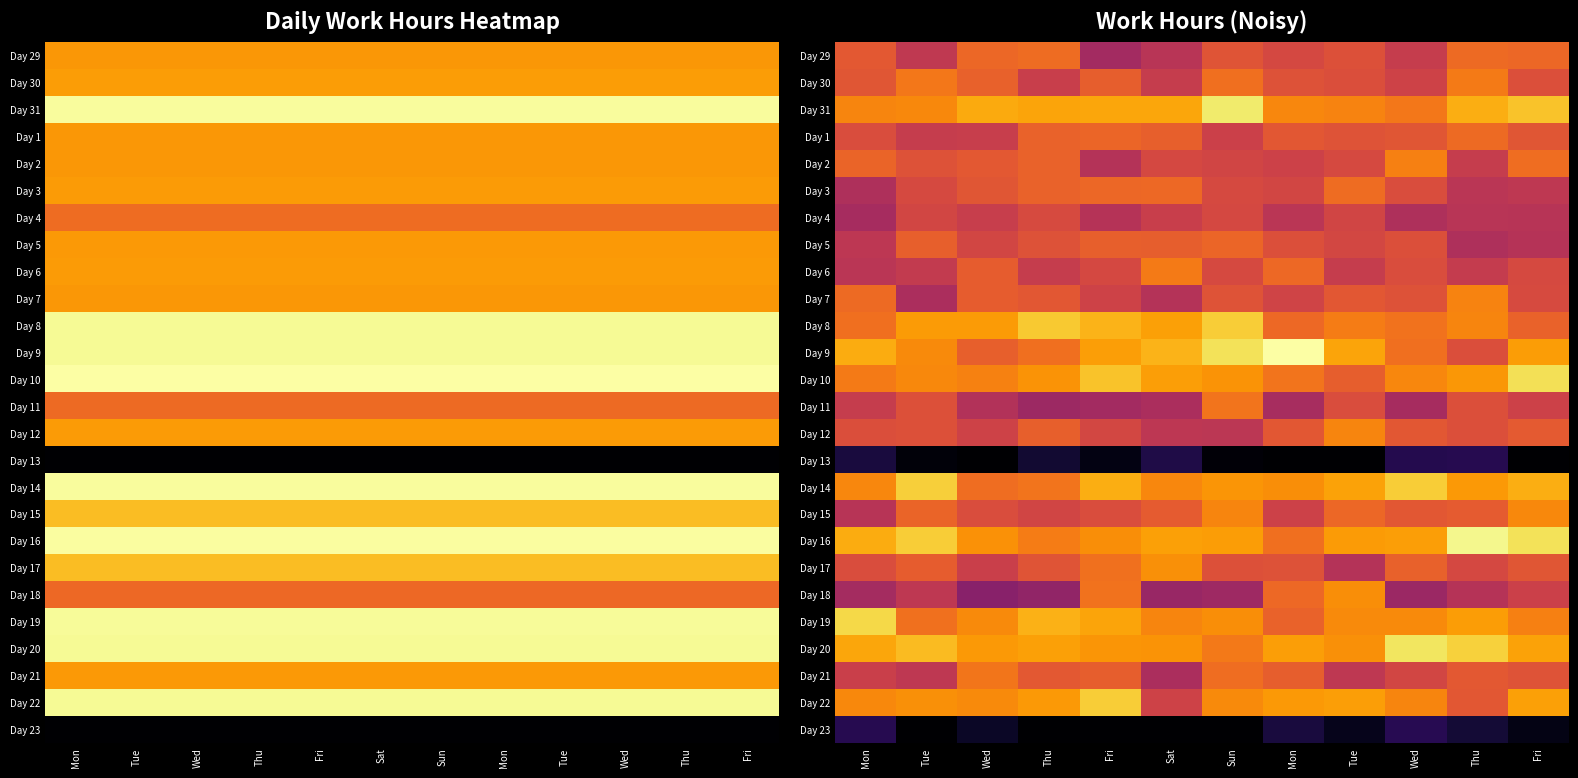

What is the difference between the highest and lowest values at Sat?

15.4